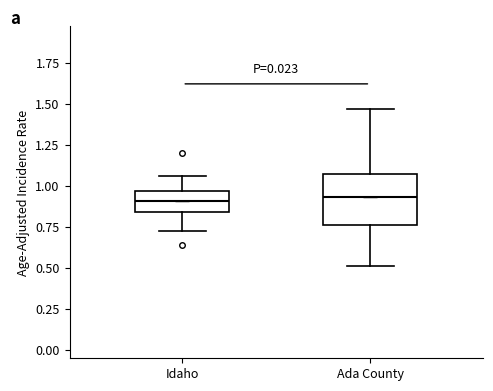

Reading left to right, read every box against the y-axis: the position of its median line, the range the box covers, and the ends of its whiskers. The values are not printed on the chart, so give them approximately, as read against the axis.

Idaho: median 0.90, box 0.85 to 0.95, whiskers 0.75 to 1.05
Ada County: median 0.95, box 0.75 to 1.05, whiskers 0.50 to 1.45